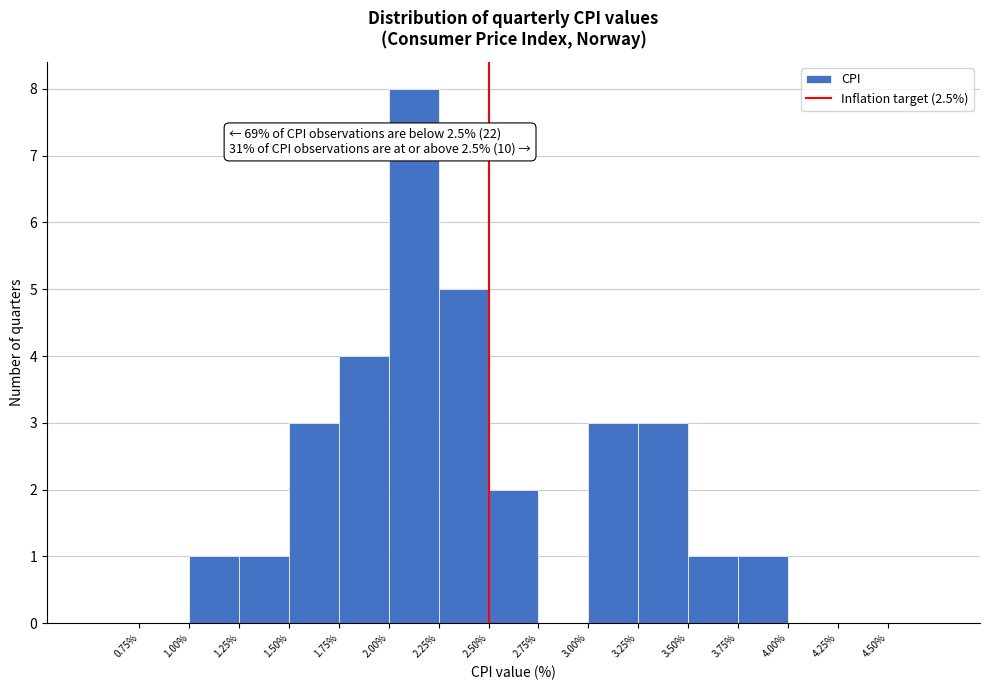

Over which range of the x-axis is the bar tallest?

2.00 to 2.25